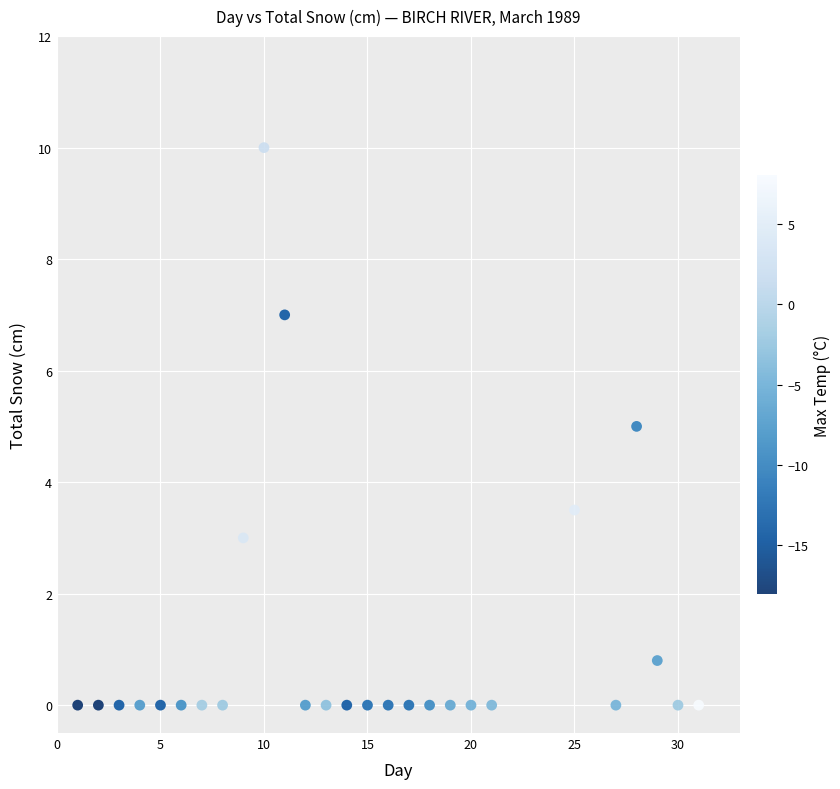

What is the range of X values (max minus min)?

30.0